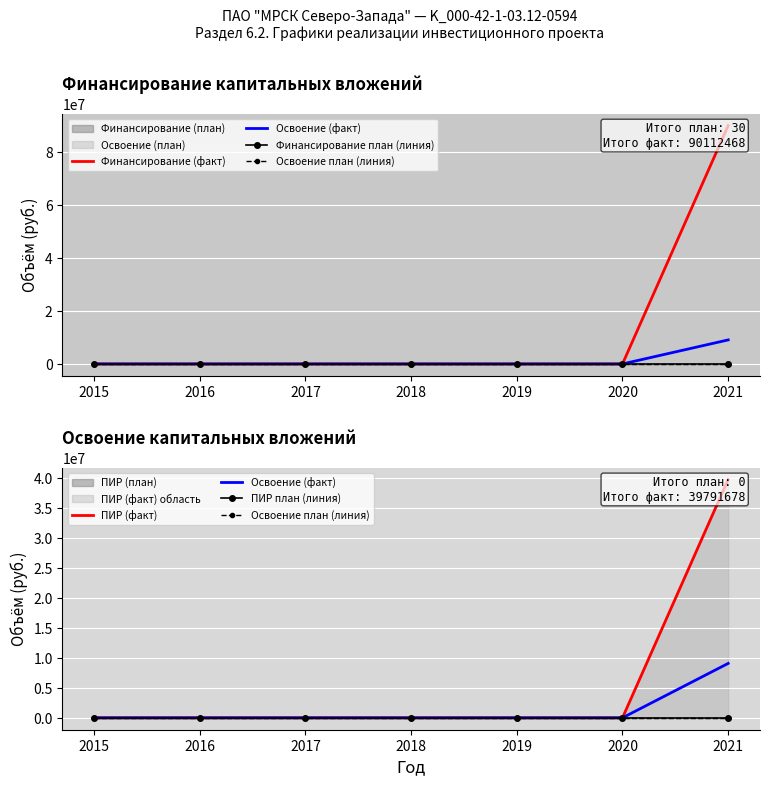

Read the Финансирование (факт) value at 2021, to the nearest 50.

90112450